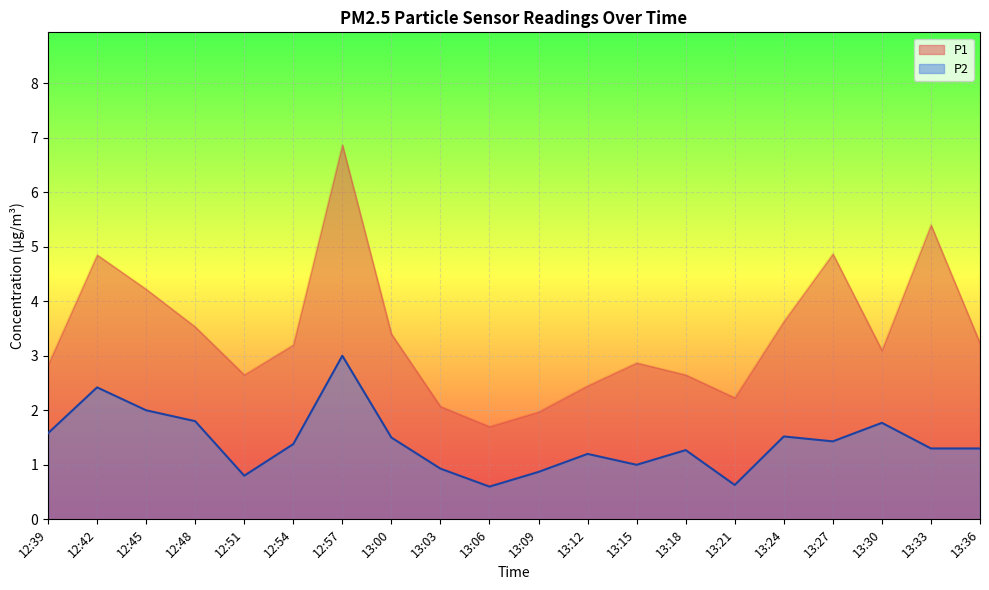

How many interior local peaks does the P1 series have?

5